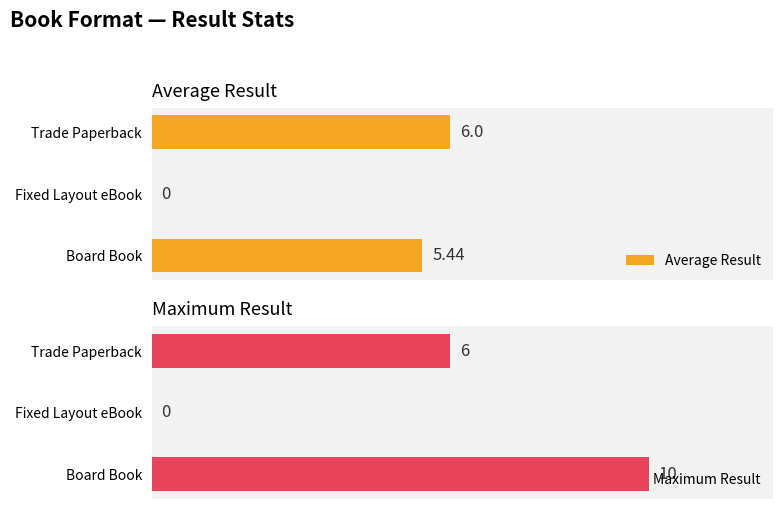

Is it true that Average Result equals 9.6 at Board Book?

False